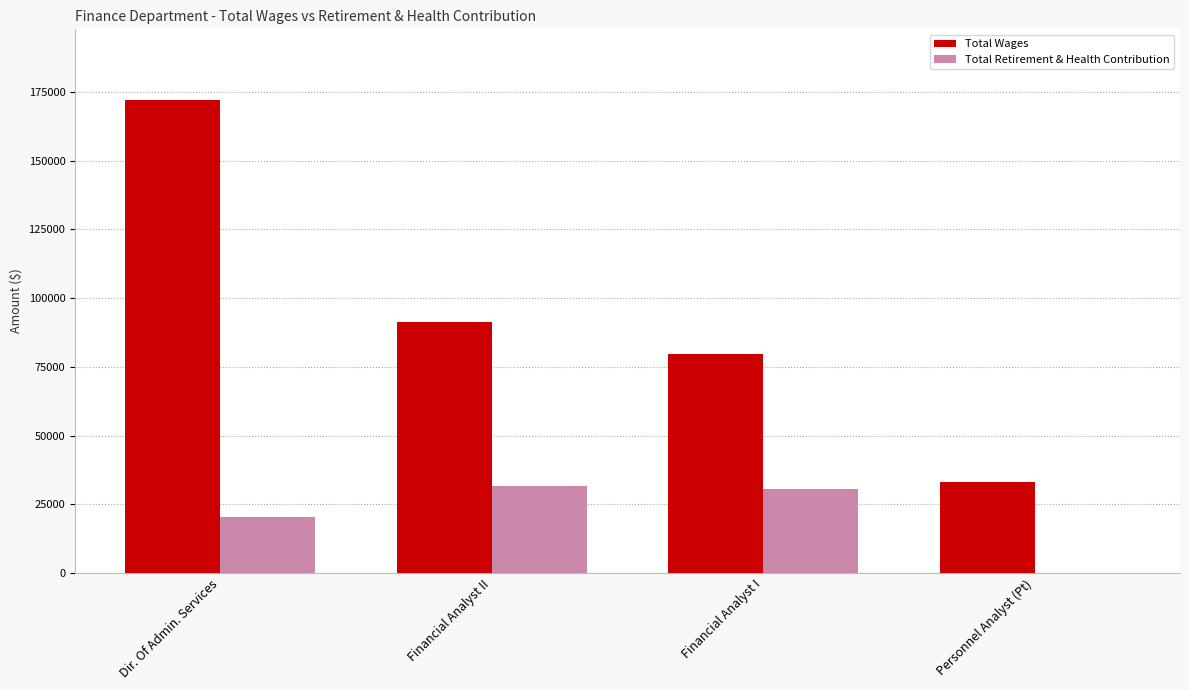

Reading right to left, extract all data points from this chart.

Total Wages: Personnel Analyst (Pt)=33129	Financial Analyst I=79569	Financial Analyst II=91269	Dir. Of Admin. Services=172046
Total Retirement & Health Contribution: Personnel Analyst (Pt)=0	Financial Analyst I=30556	Financial Analyst II=31473	Dir. Of Admin. Services=20264